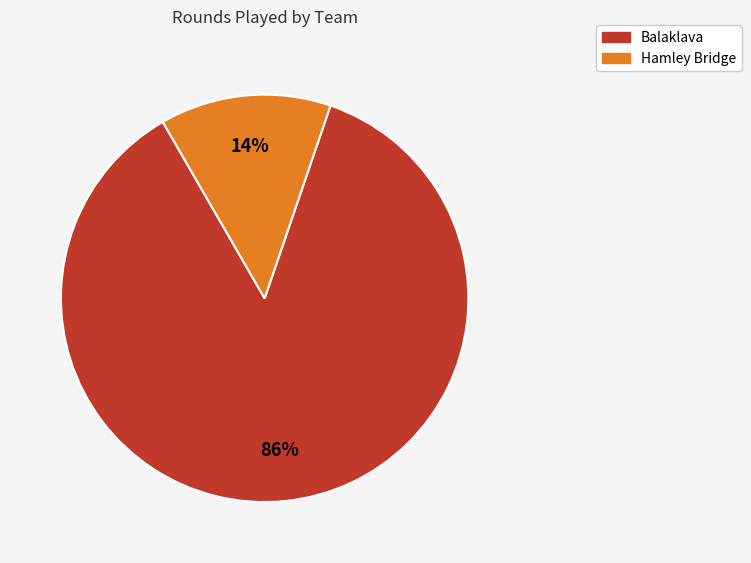

How many segments does this pie chart have?

2